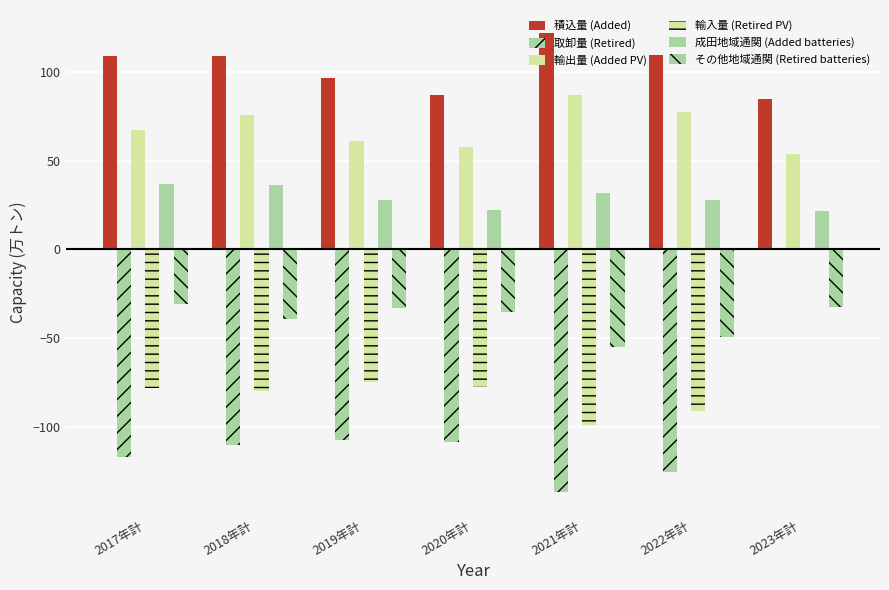

Is it true that 積込量 (Added) equals 86.9 at 2020年計?

True